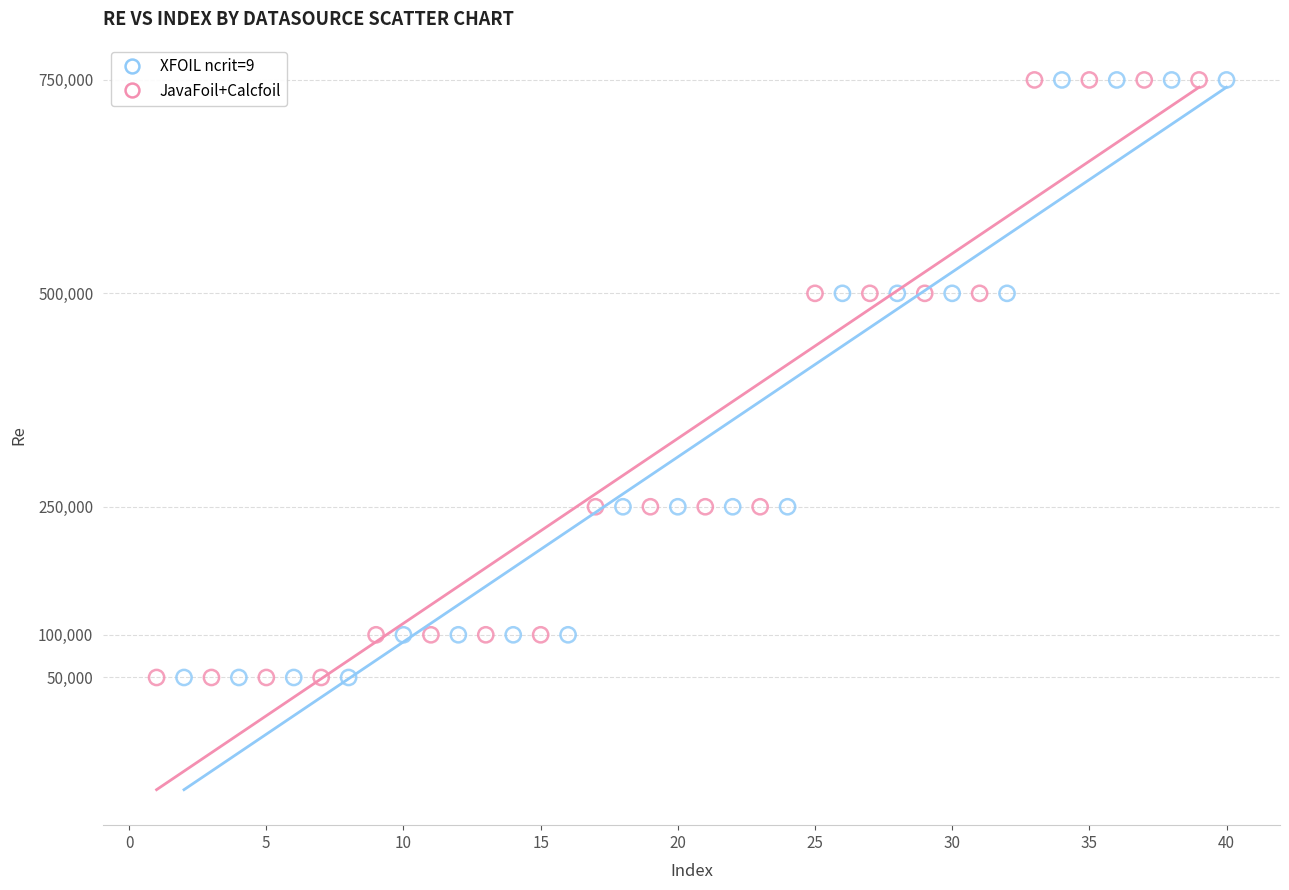

What are all the series names shown in the legend?

XFOIL ncrit=9, JavaFoil+Calcfoil